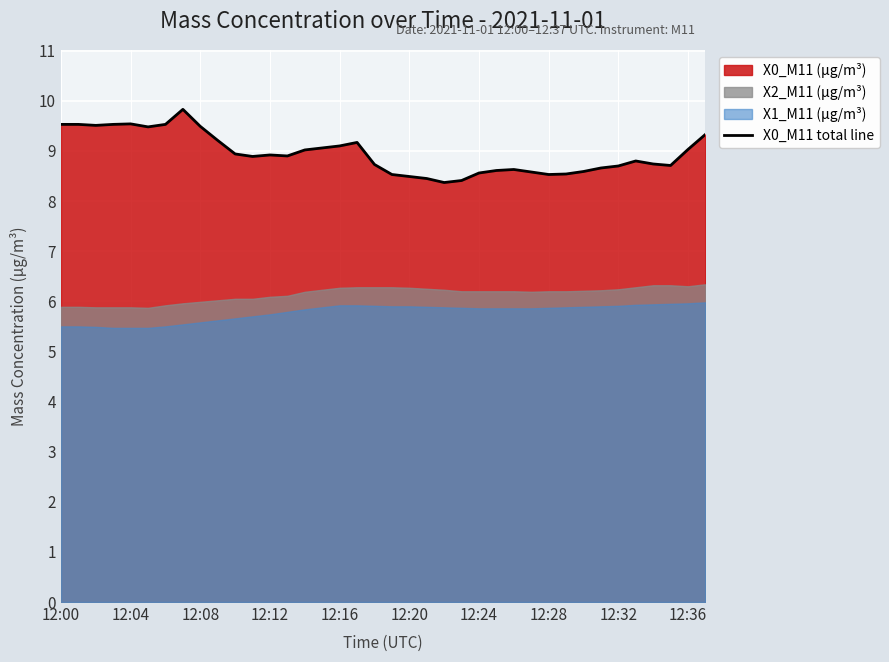

What is the label of the 18th point from the left?

17